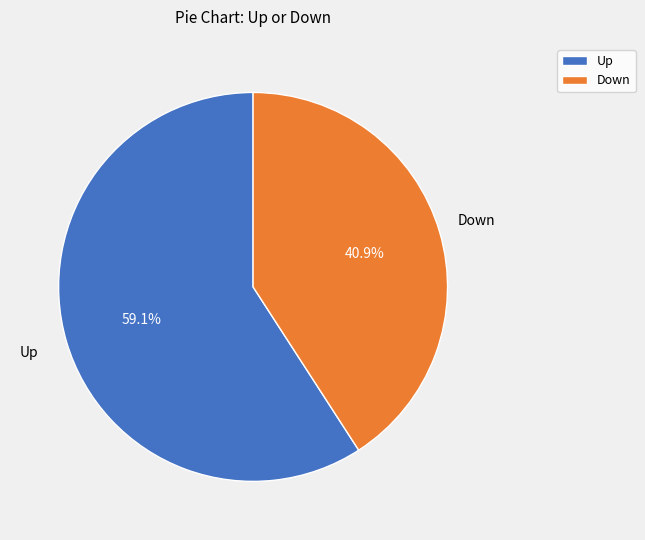

Count the number of slices in the pie.

2